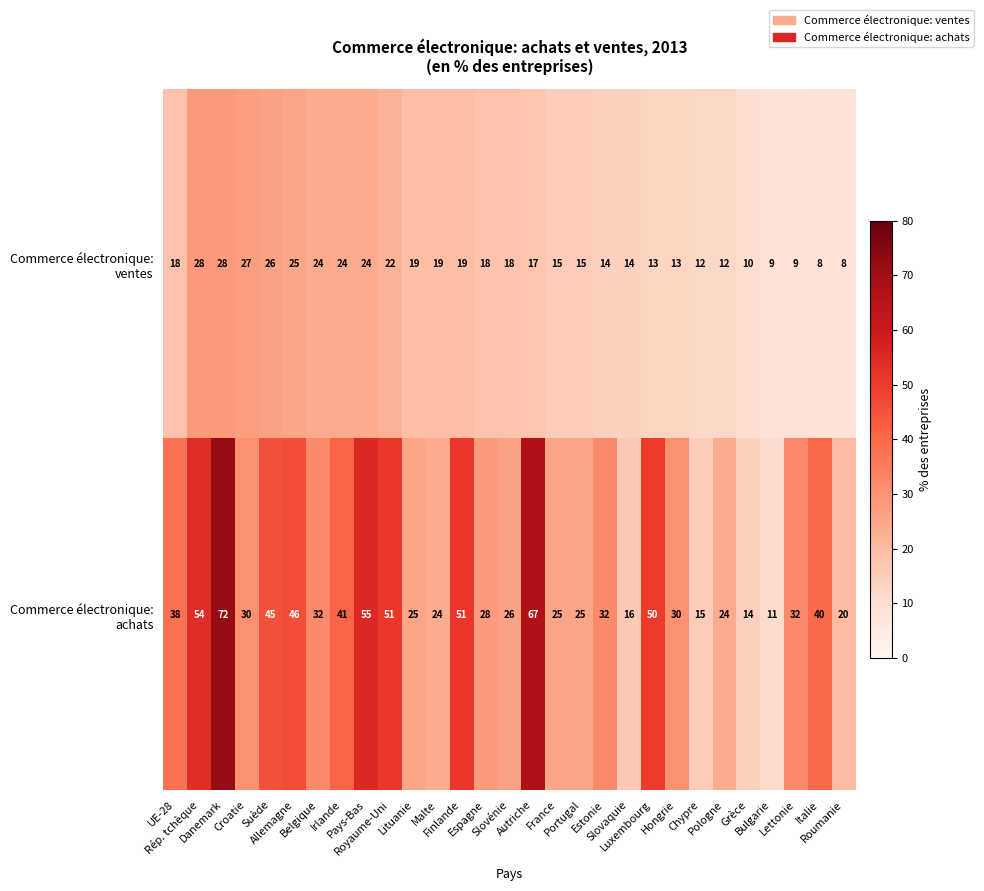

How many categories are shown in the chart?

29